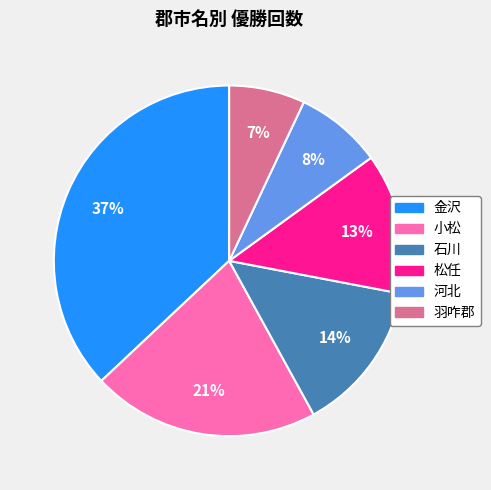

Is the sum of 石川 and 羽咋郡 greater than half?

No